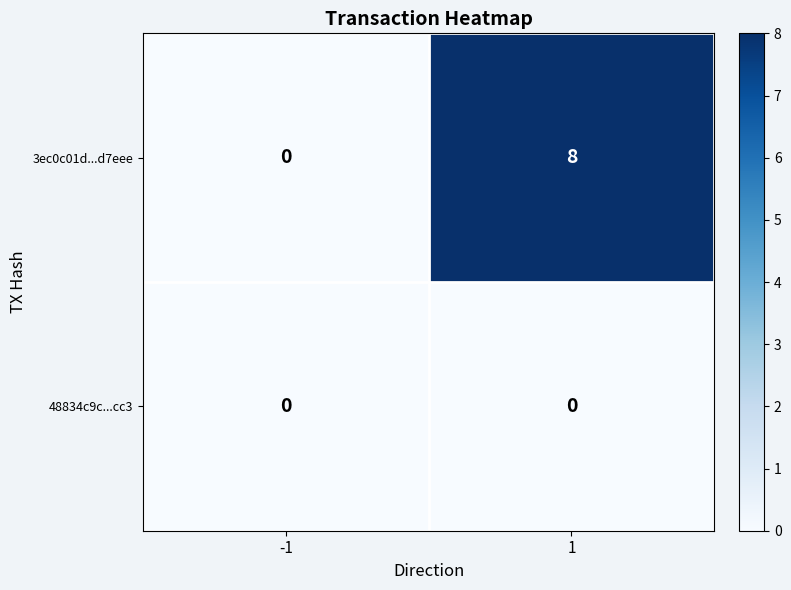

Count the number of data series in this chart.

2